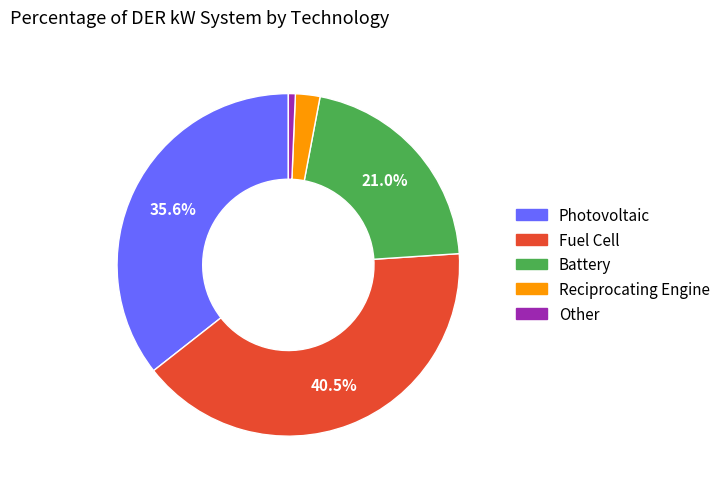

Approximately how many times larger is the value at Other compared to Reciprocating Engine?

0.3